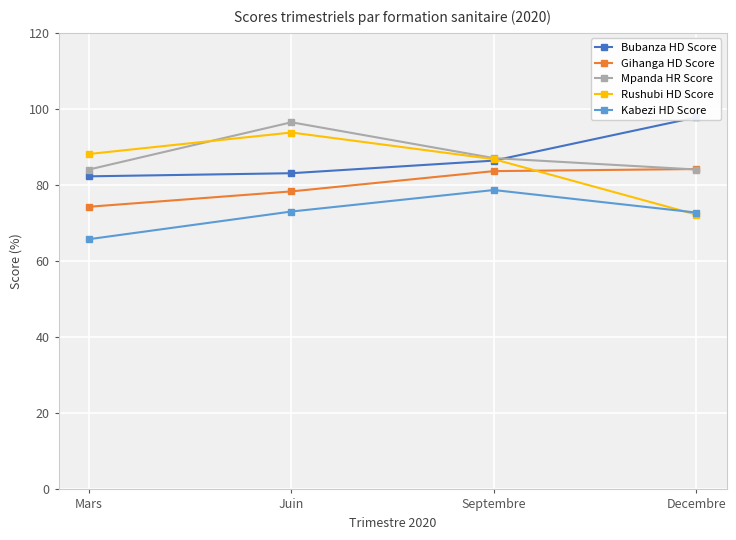

Which series ends up on top after the final intersection of Bubanza HD Score and Rushubi HD Score?

Bubanza HD Score